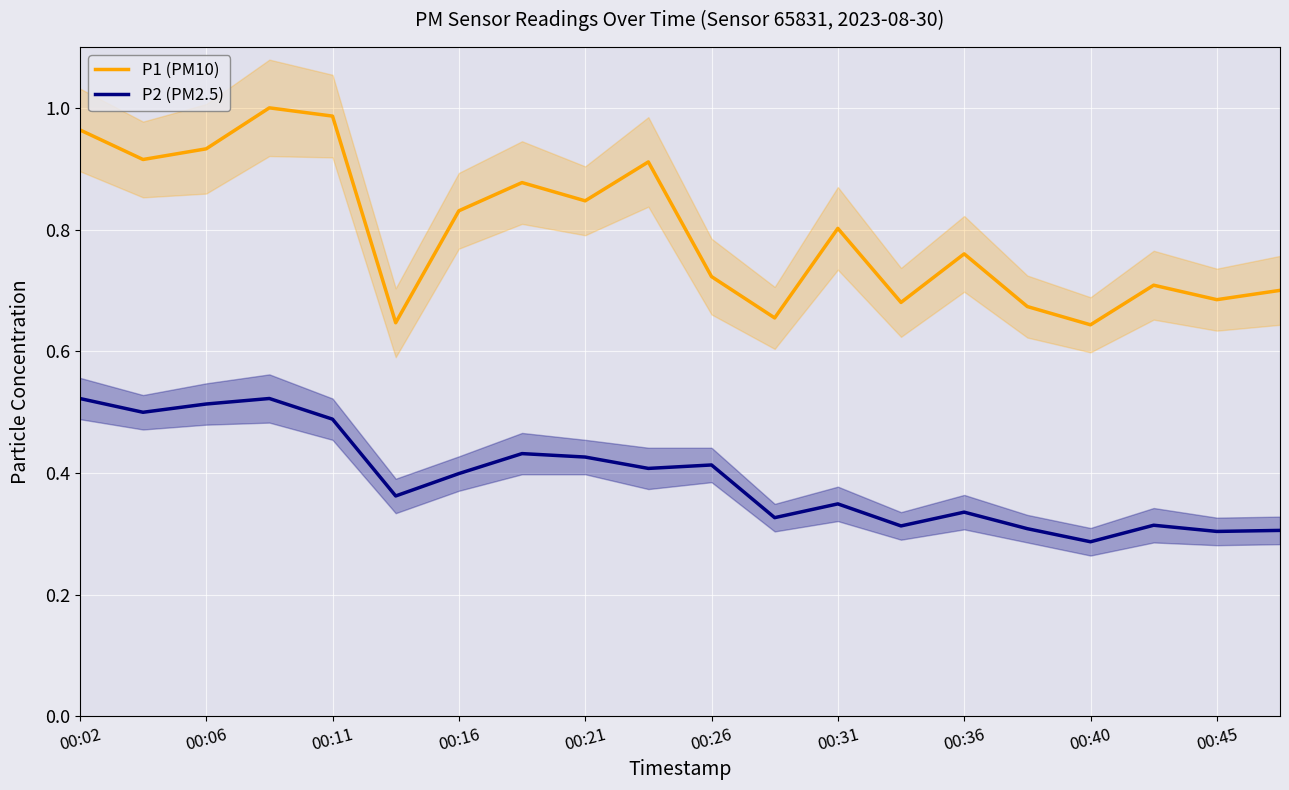

Which series has the largest range (max minus min)?

P1 (PM10)